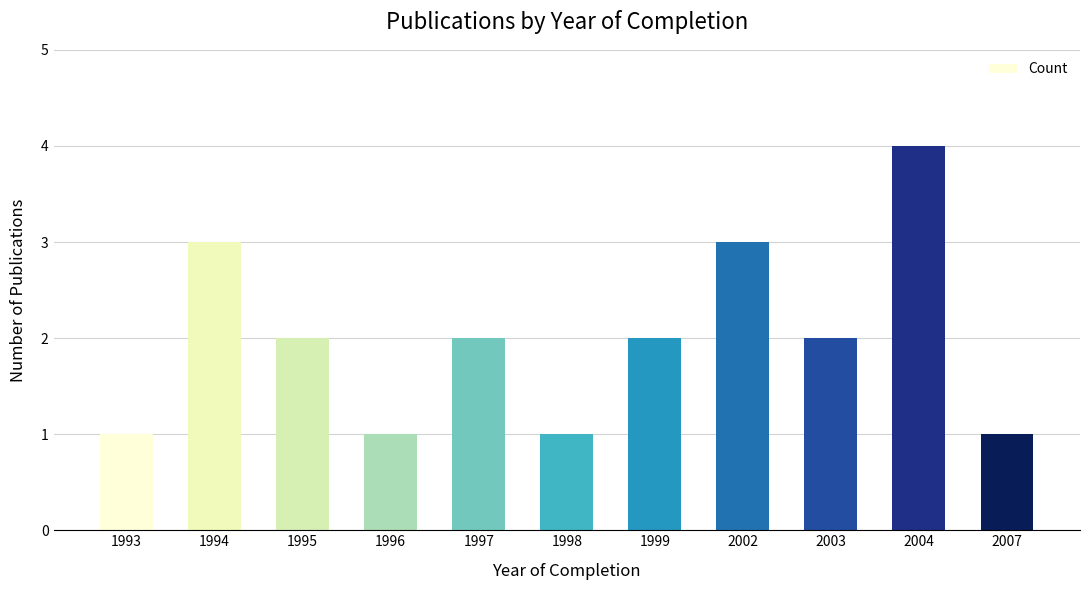

Reading right to left, what are all the values shown in this chart?

1	4	2	3	2	1	2	1	2	3	1